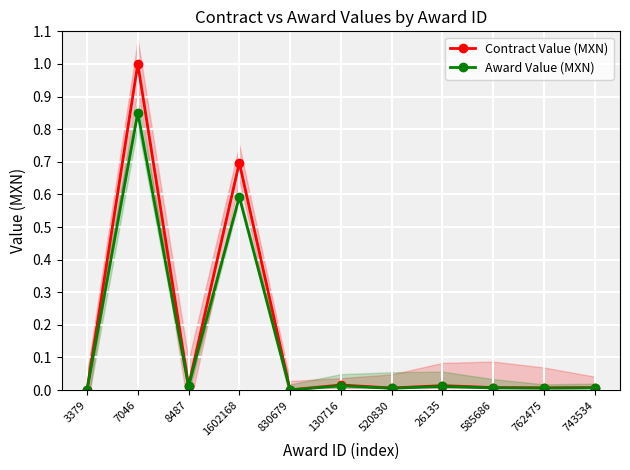

Reading left to right, transcribe all the data shown in this chart.

Contract Value (MXN): 3379=0.0	7046=1.0	8487=0.0	1602168=0.7	830679=0.0	130716=0.0	520830=0.0	26135=0.0	585686=0.0	762475=0.0	743534=0.0
Award Value (MXN): 3379=0.0	7046=0.8	8487=0.0	1602168=0.6	830679=0.0	130716=0.0	520830=0.0	26135=0.0	585686=0.0	762475=0.0	743534=0.0